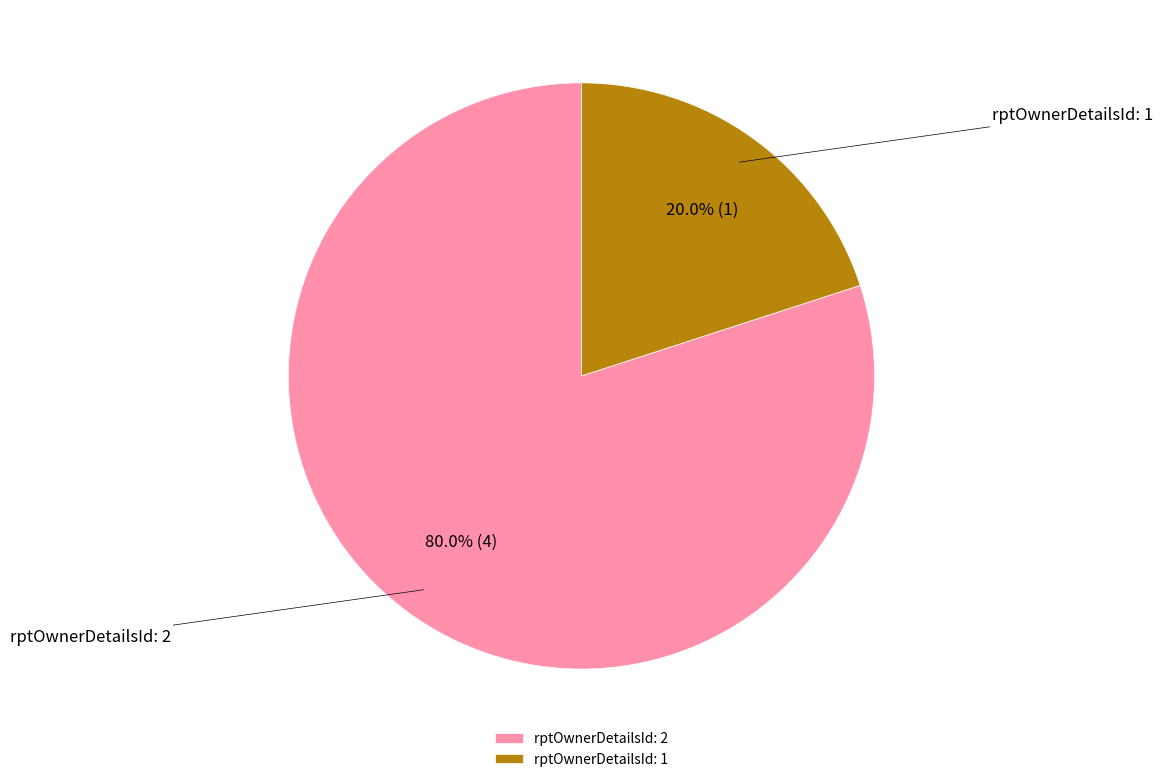

The rptOwnerDetailsId: 1 slice represents 31% of the pie. True or false?

False